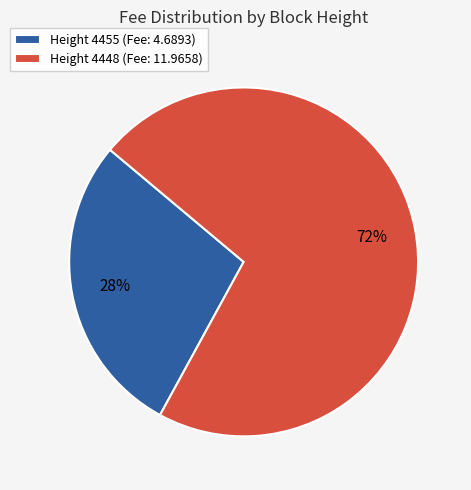

To the nearest percent, what portion does Height 4448 (Fee: 11.9658) represent?

72%